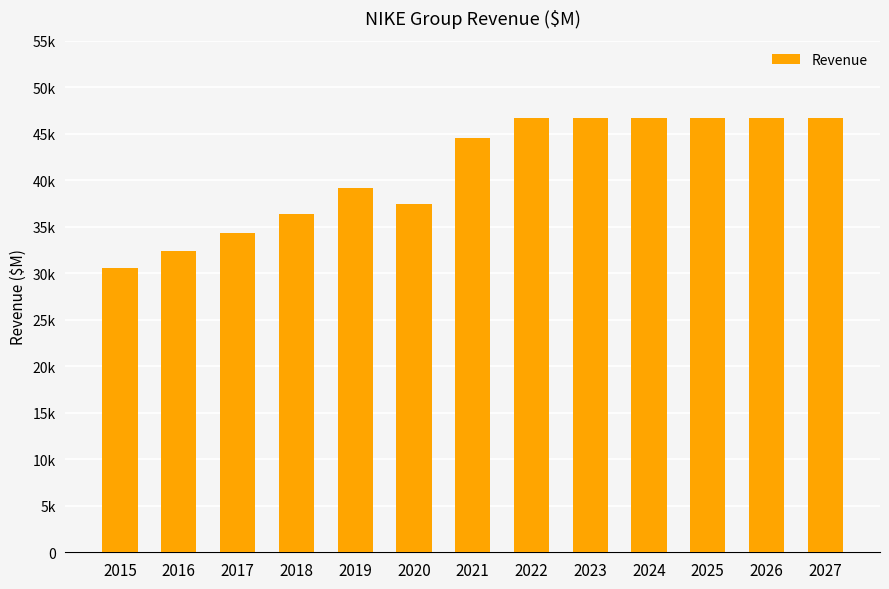

The chart shows a value of 64351 at 2023. True or false?

False